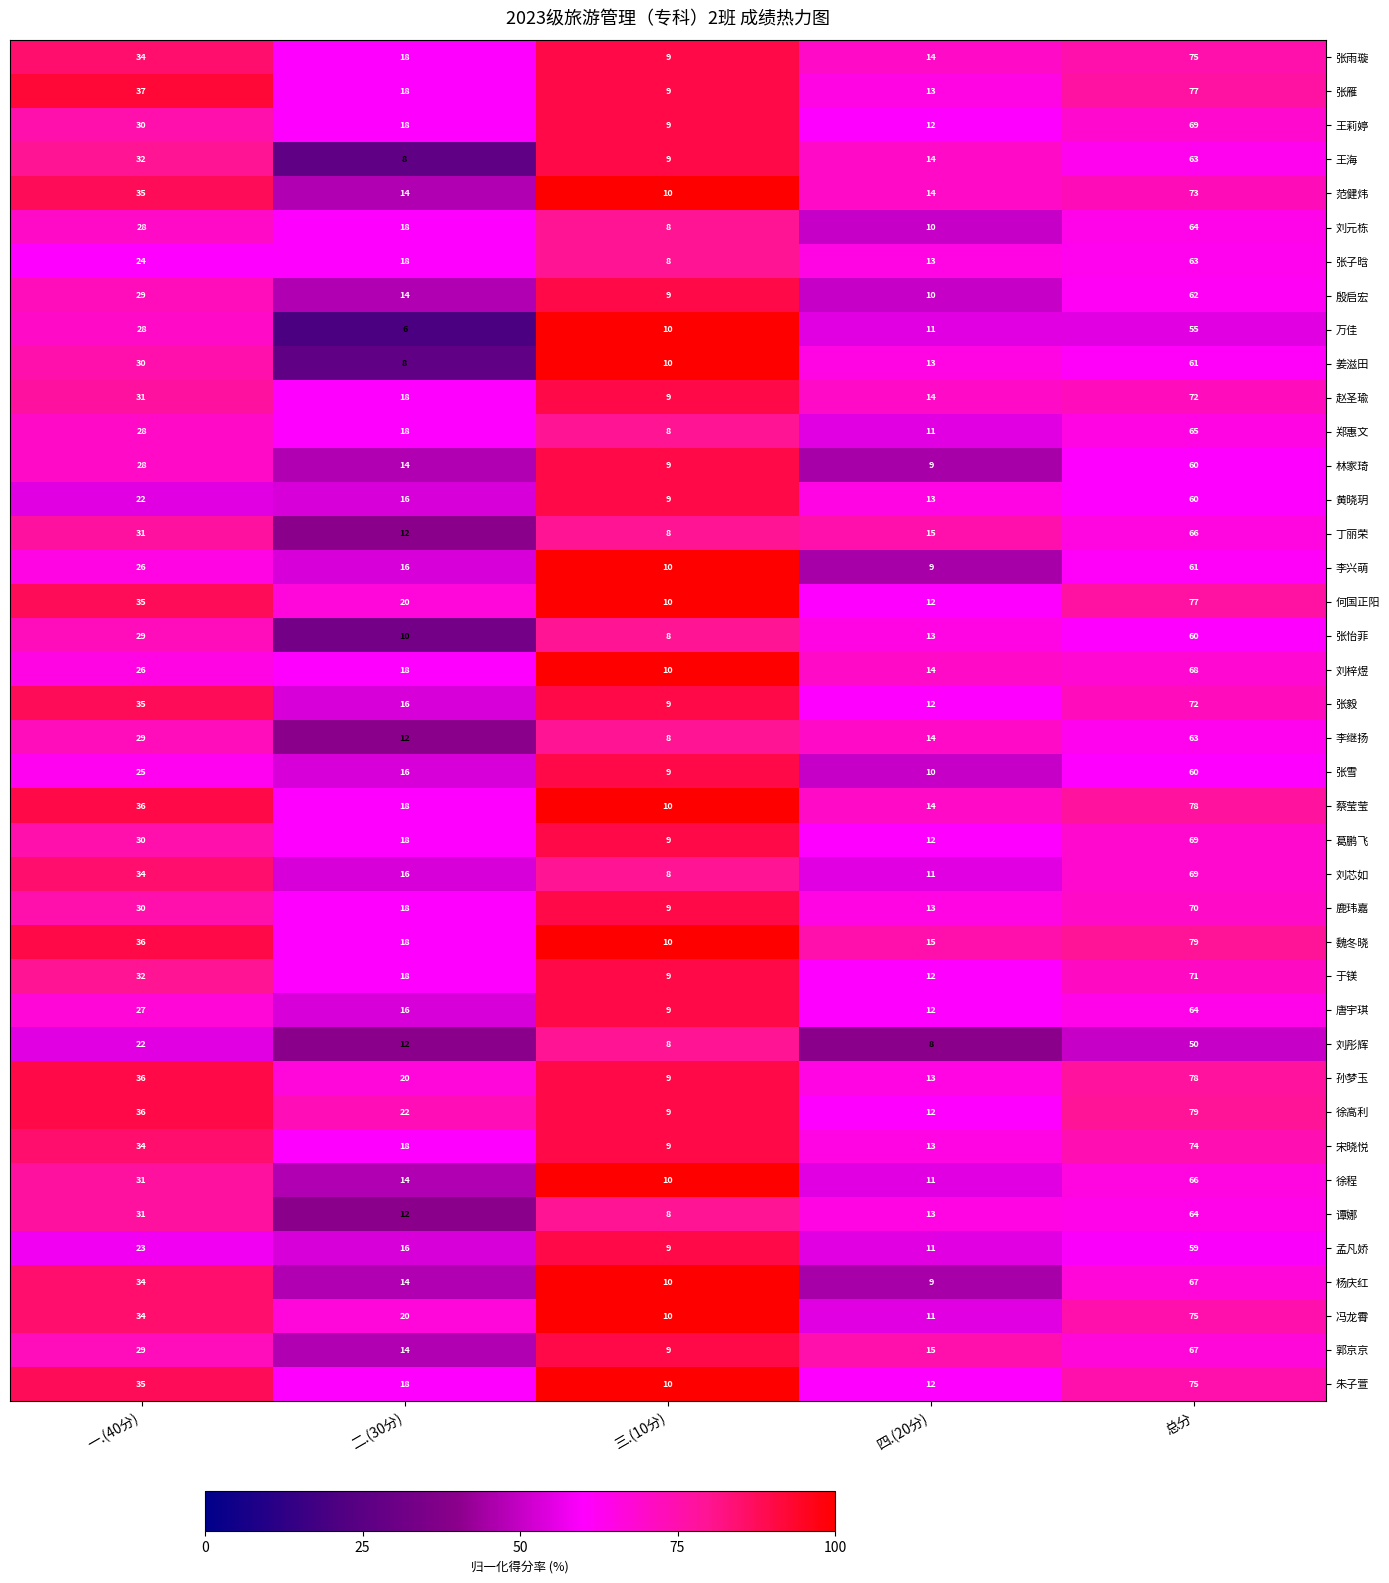

The value of 张雪 at 总分 is 107. True or false?

False